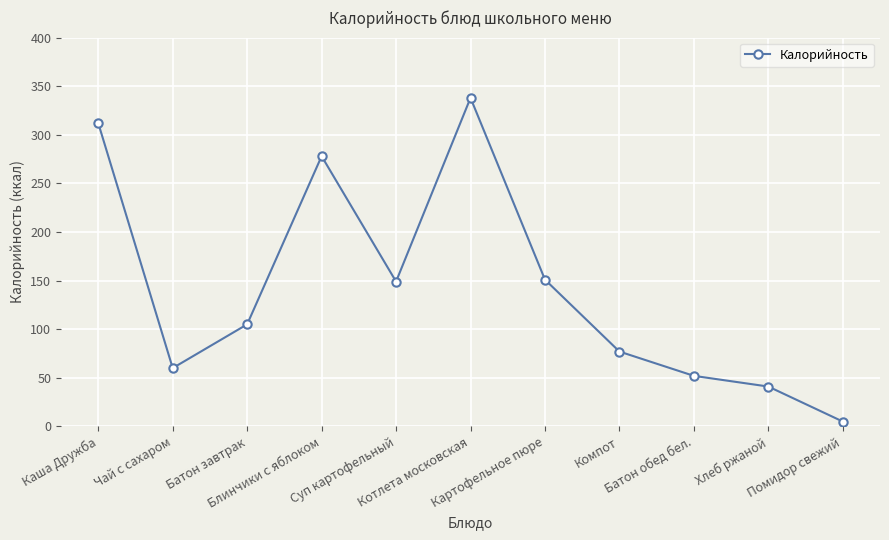

Between Батон завтрак and Суп картофельный, which is larger?

Суп картофельный